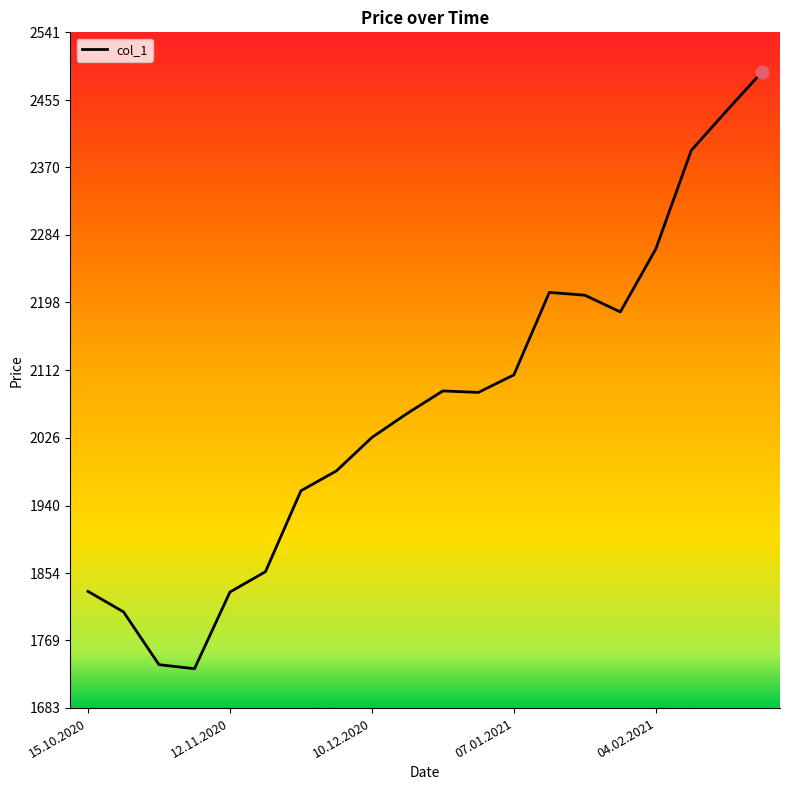

What is the difference between the maximum and minimum values?

758.4